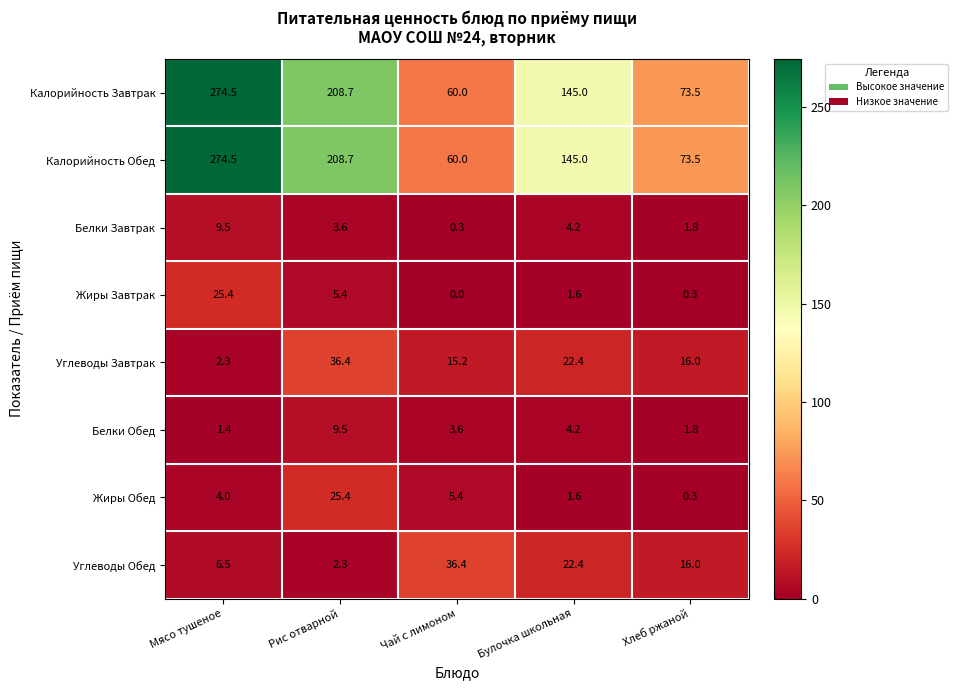

Rank the categories by Калорийность Обед value from lowest to highest.

Чай с лимоном, Хлеб ржаной, Булочка школьная, Рис отварной, Мясо тушеное